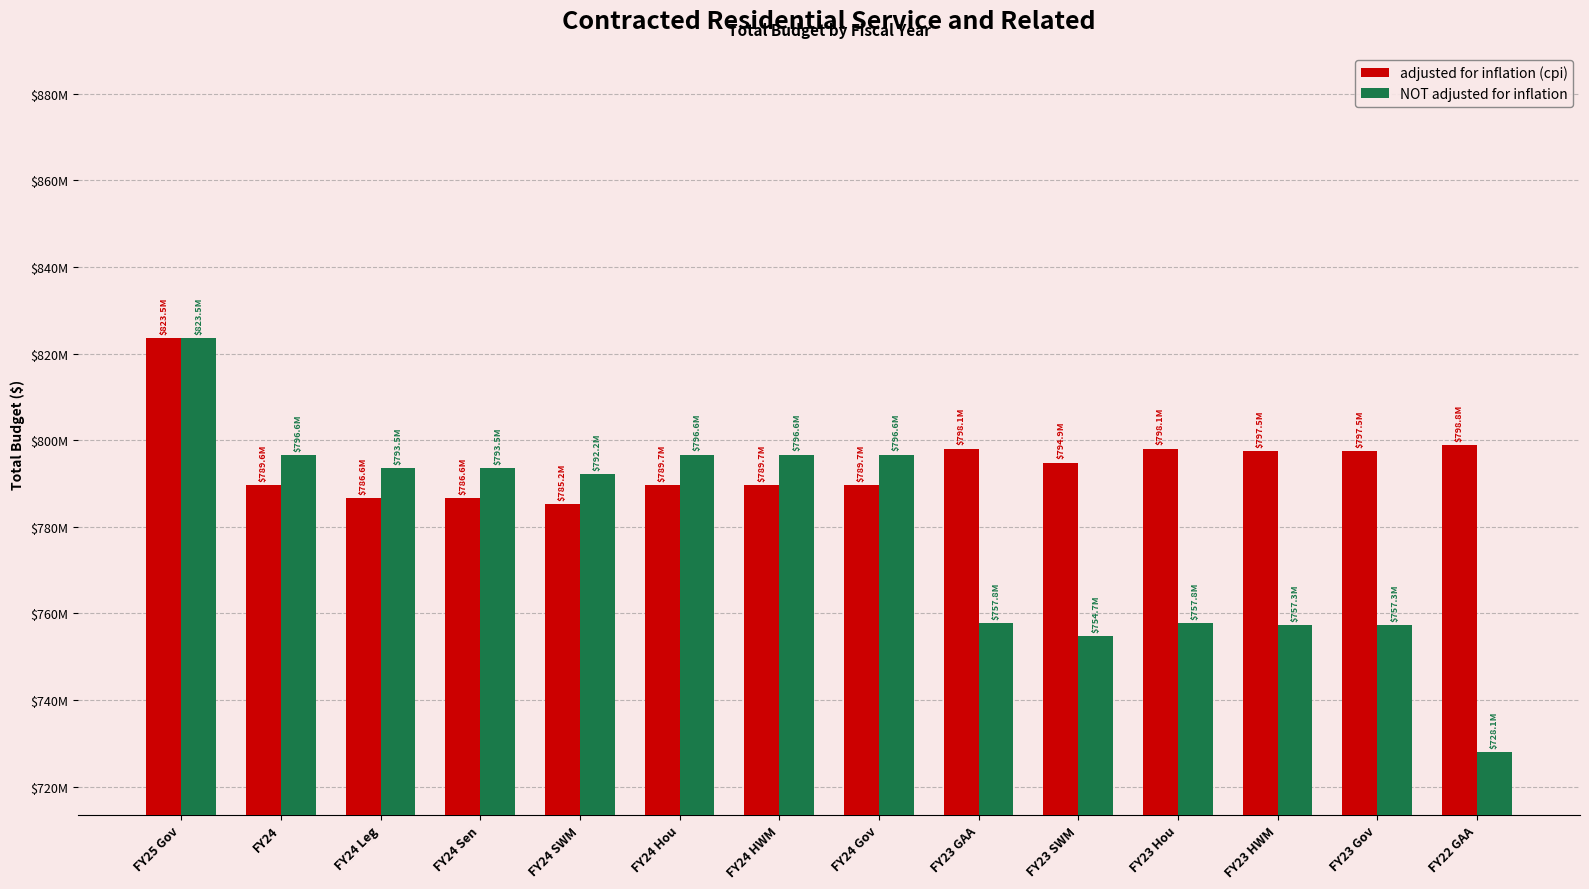

What position from the right is FY23 Hou?

4